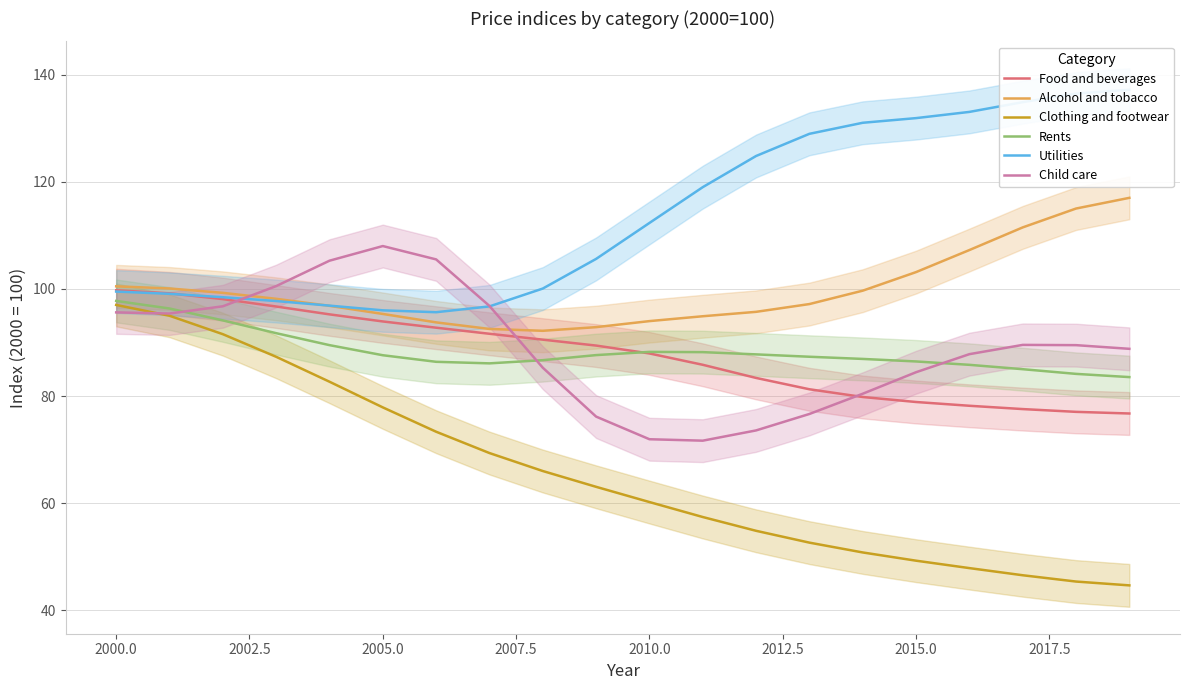

How many lines are shown in the chart?

6